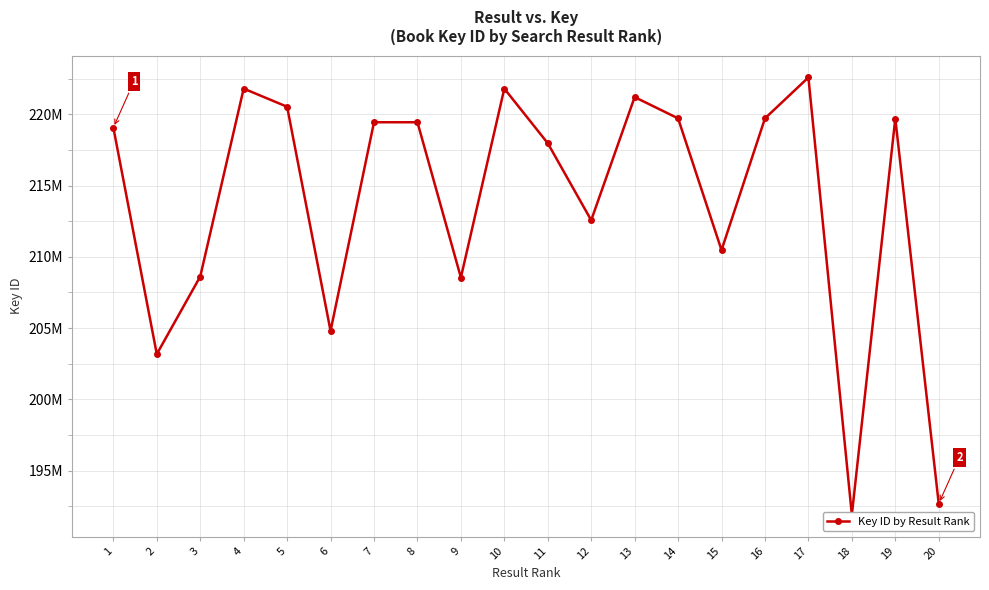

What is the value of the 7th point from the left?

219445436